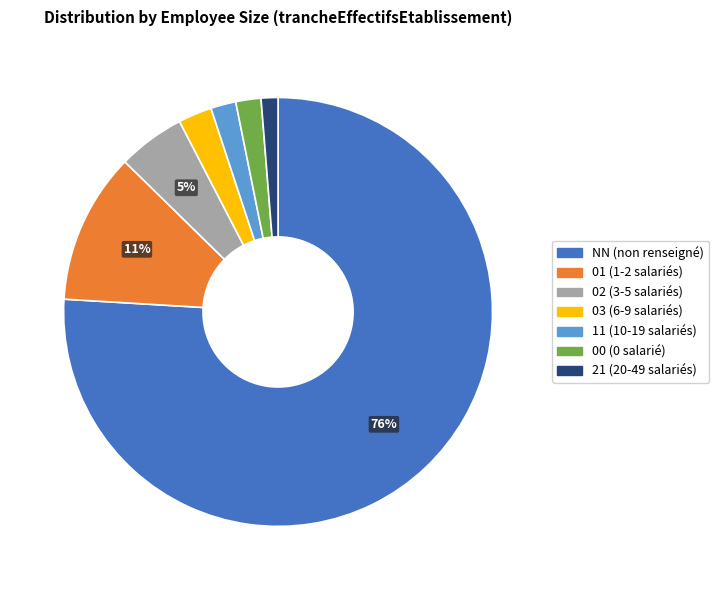

To the nearest percent, what portion does 03 represent?

3%